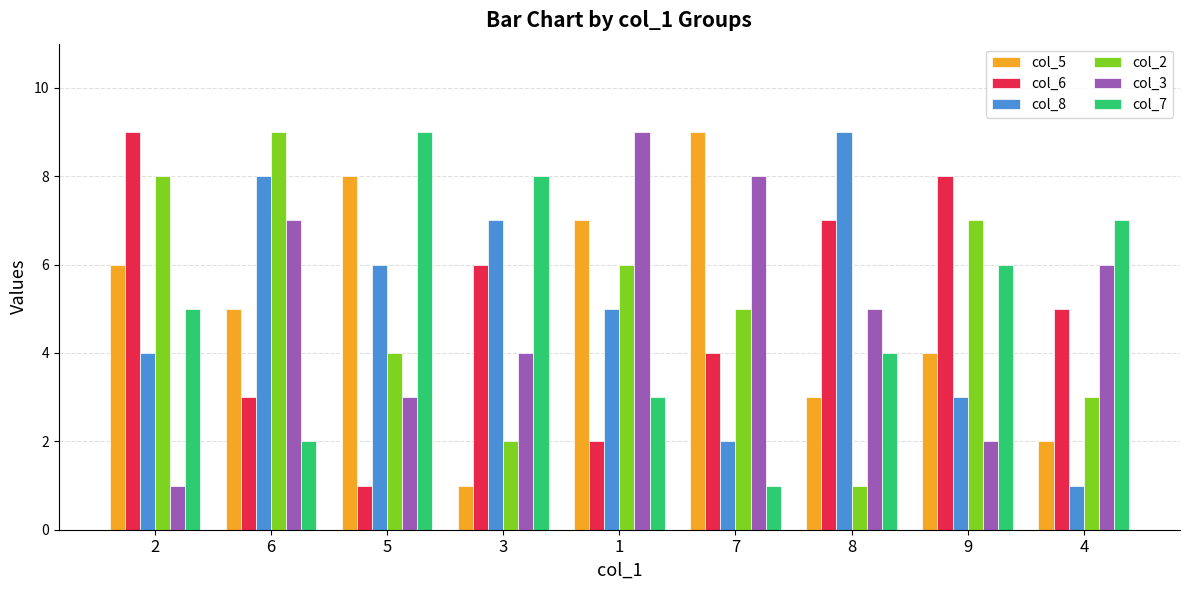

What is the sum of all col_6 values?

45